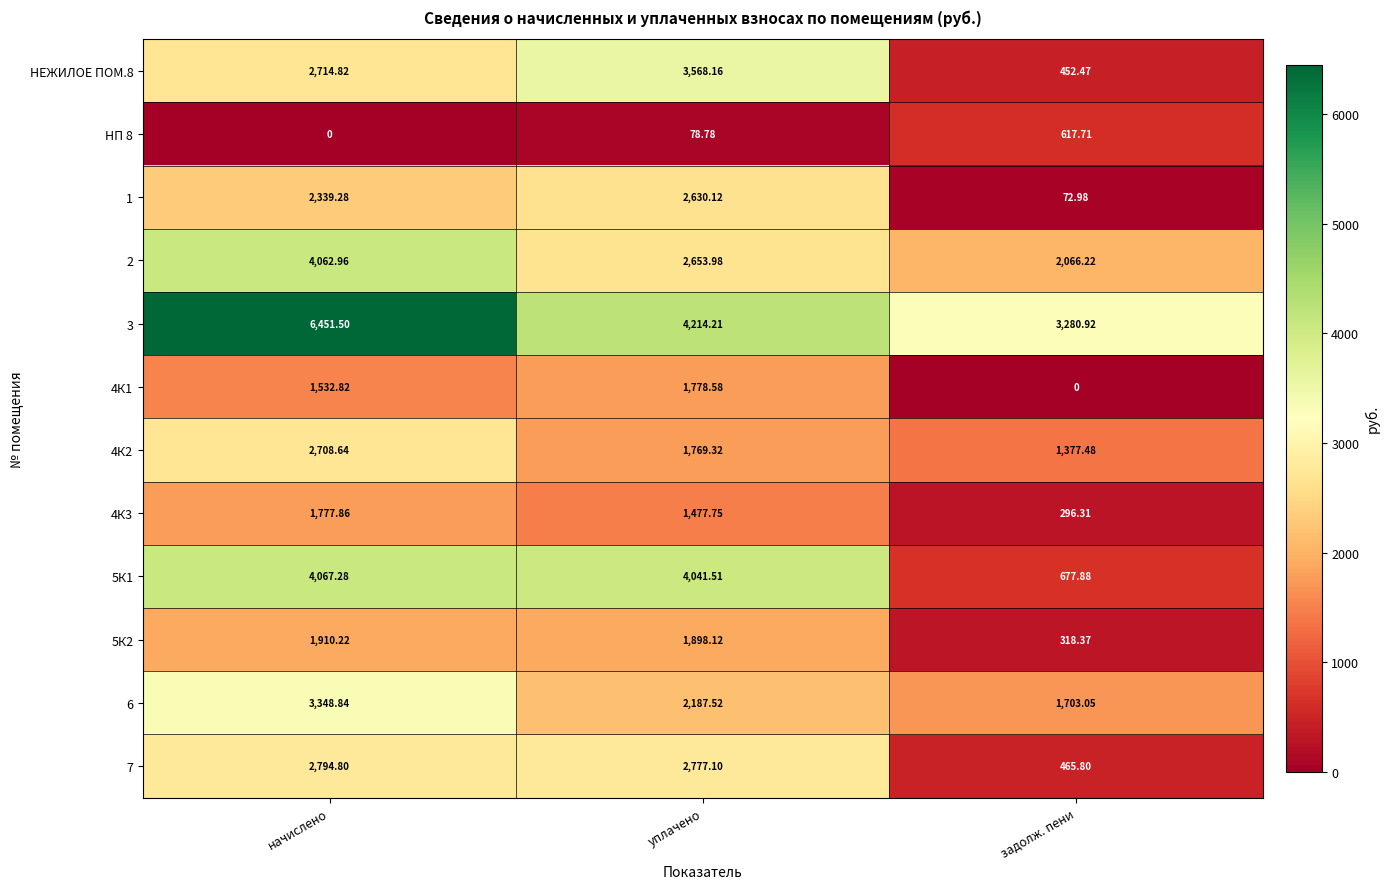

How many series are shown in this chart?

12